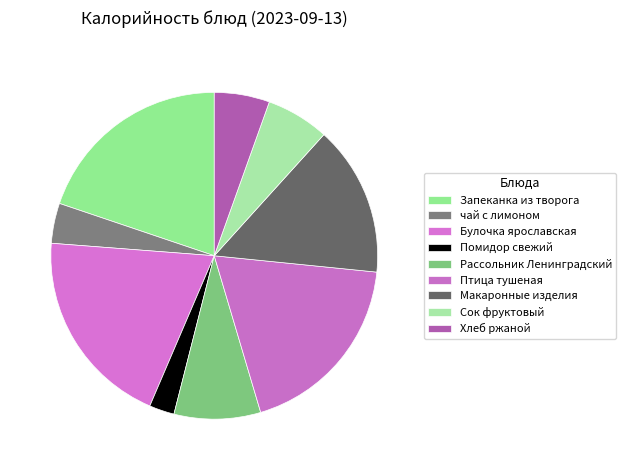

What portion of the pie excludes чай с лимоном?

96.0%